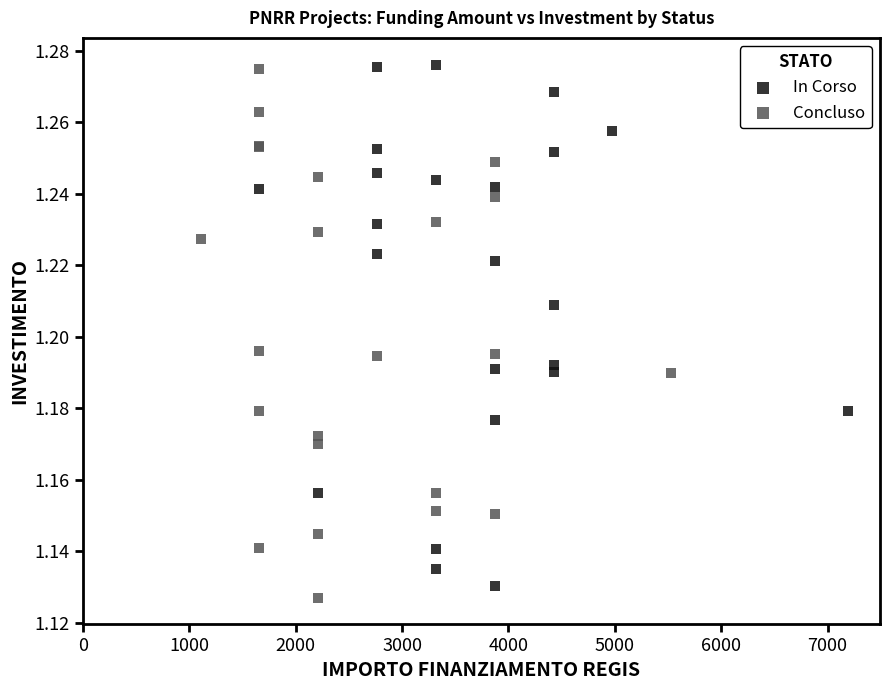

What are all the series names shown in the legend?

In Corso, Concluso